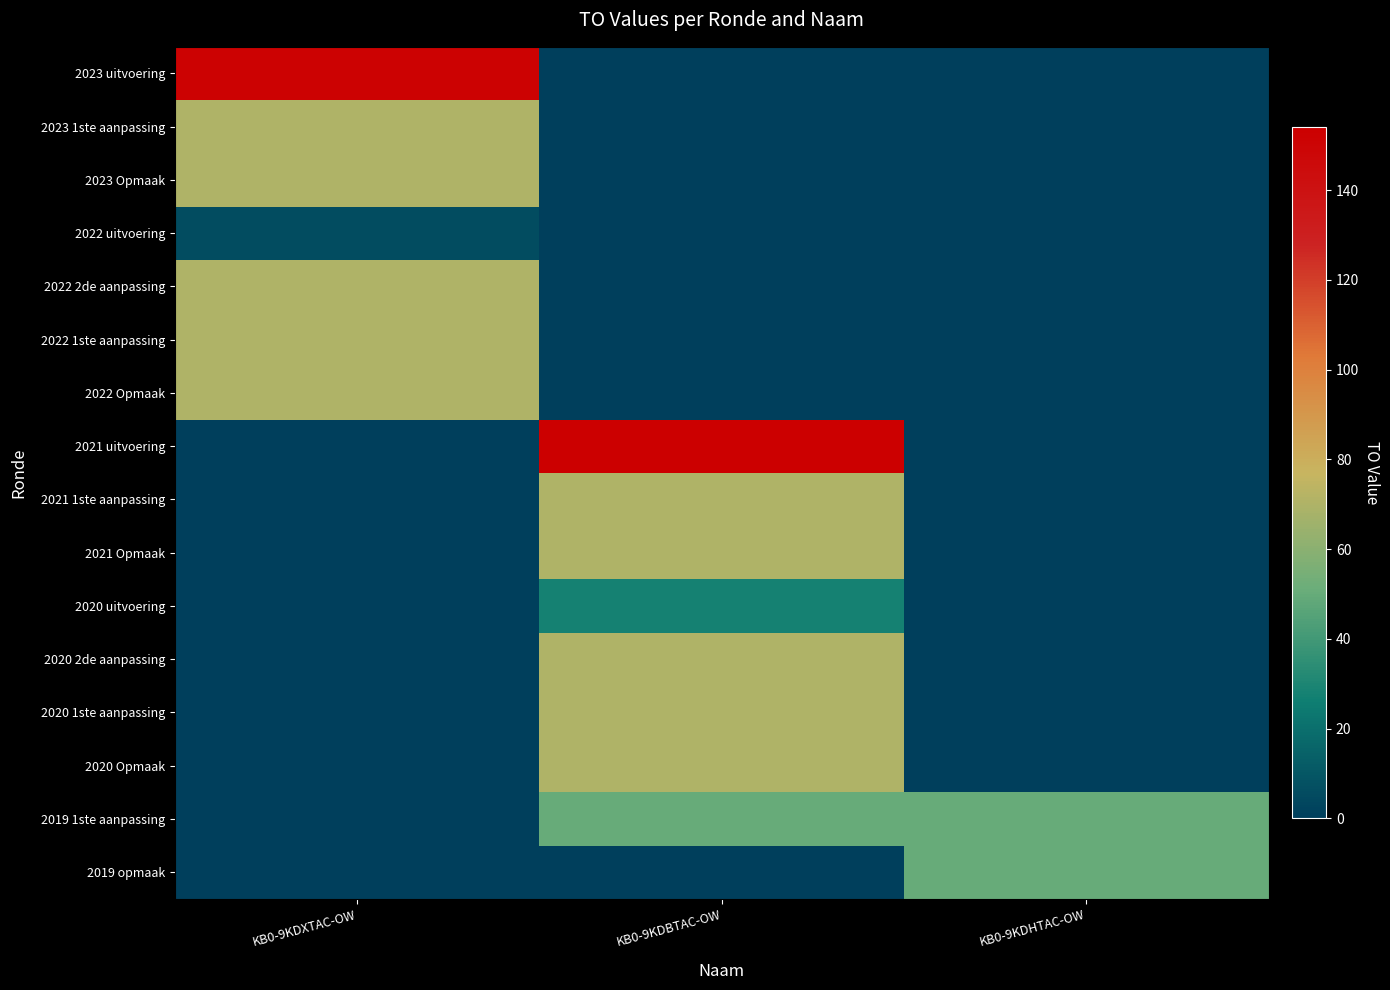

What is the difference between the highest and lowest values at KB0-9KDXTAC-OW?

152